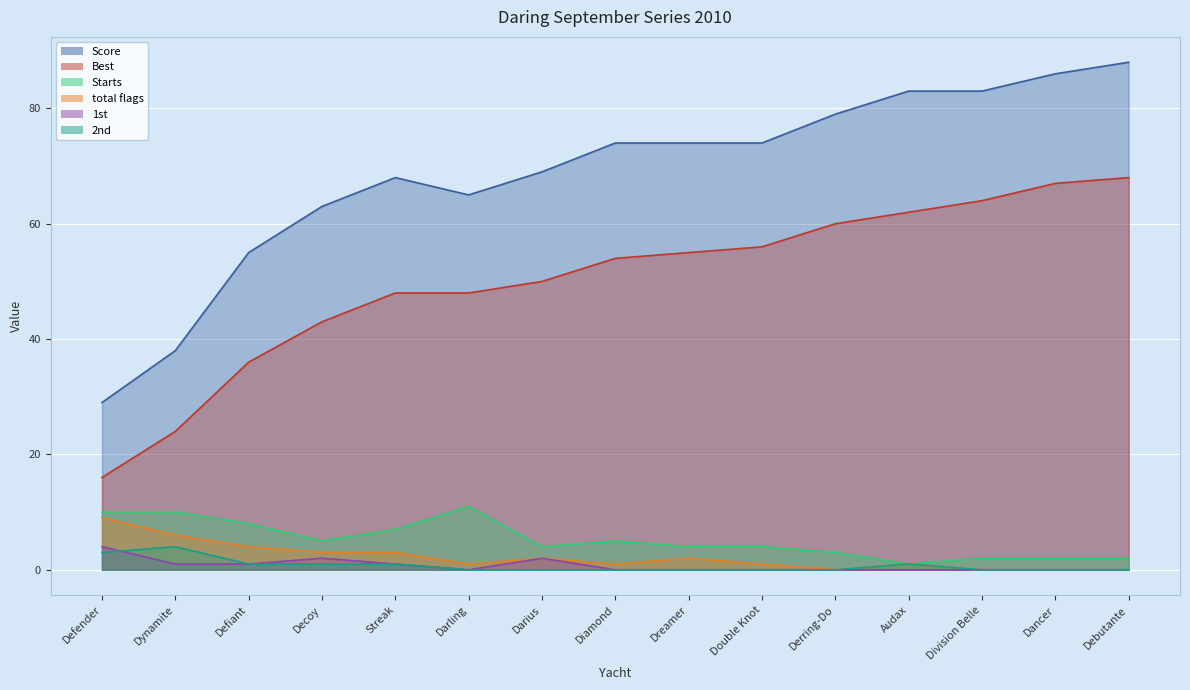

How many lines are shown in the chart?

6